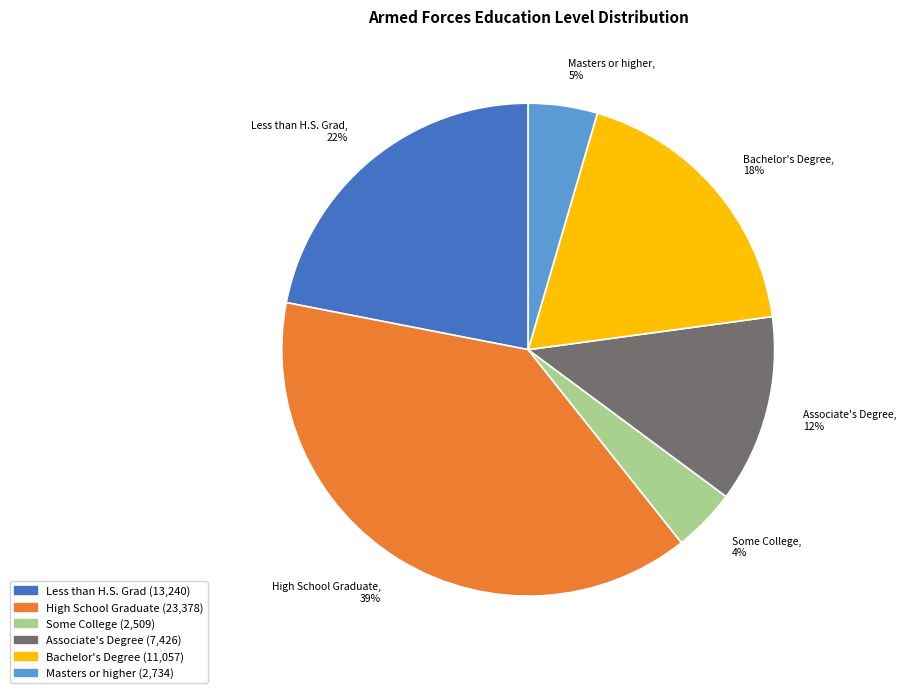

To the nearest percent, what portion does Less than H.S. Grad represent?

22%